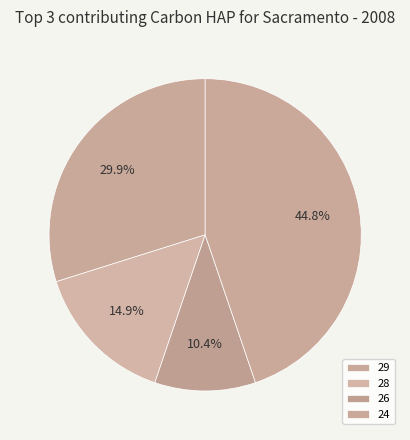

Count the number of slices in the pie.

4